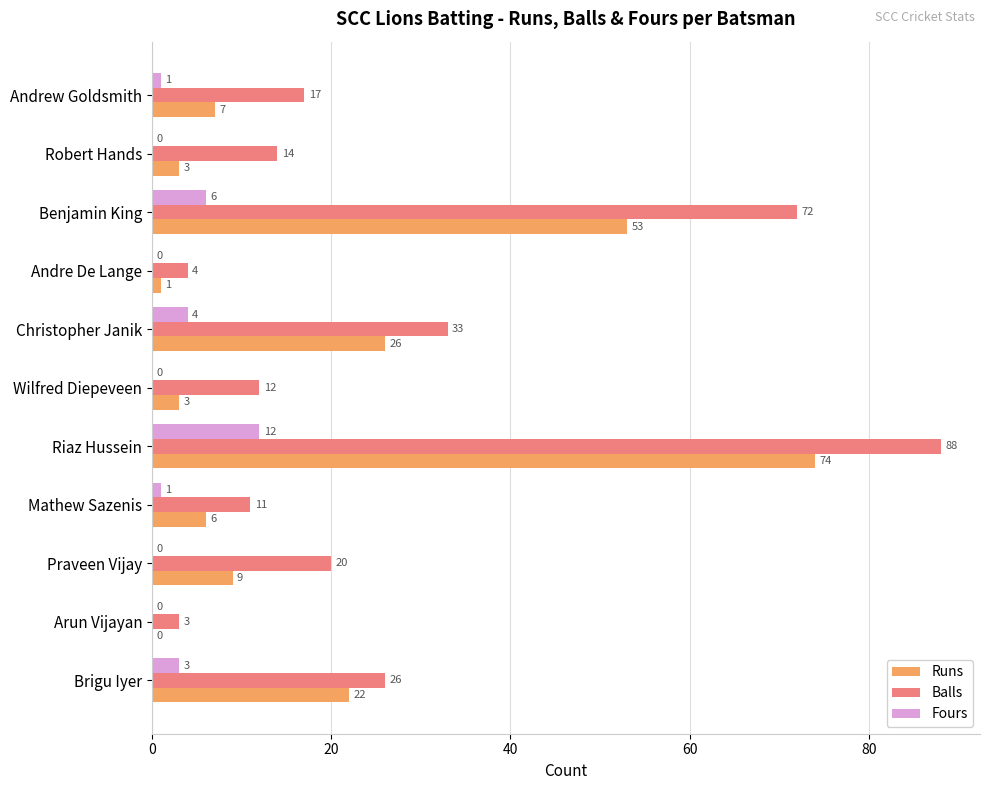

What is the total value across all series at Andrew Goldsmith?

25